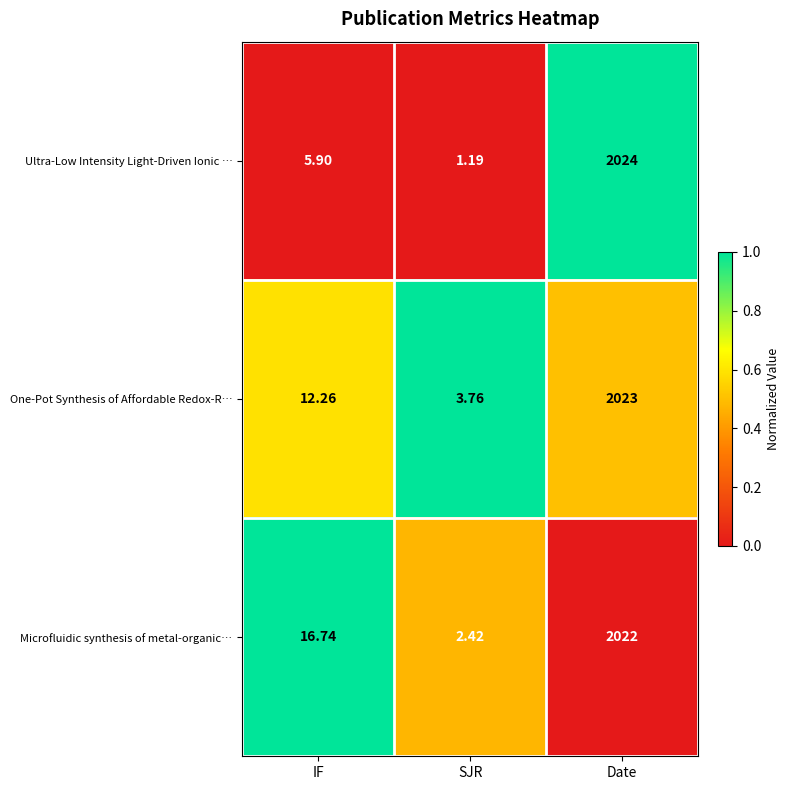

Where is Ultra-Low Intensity Light-Driven Ionic … nearest to the value 1012?

IF